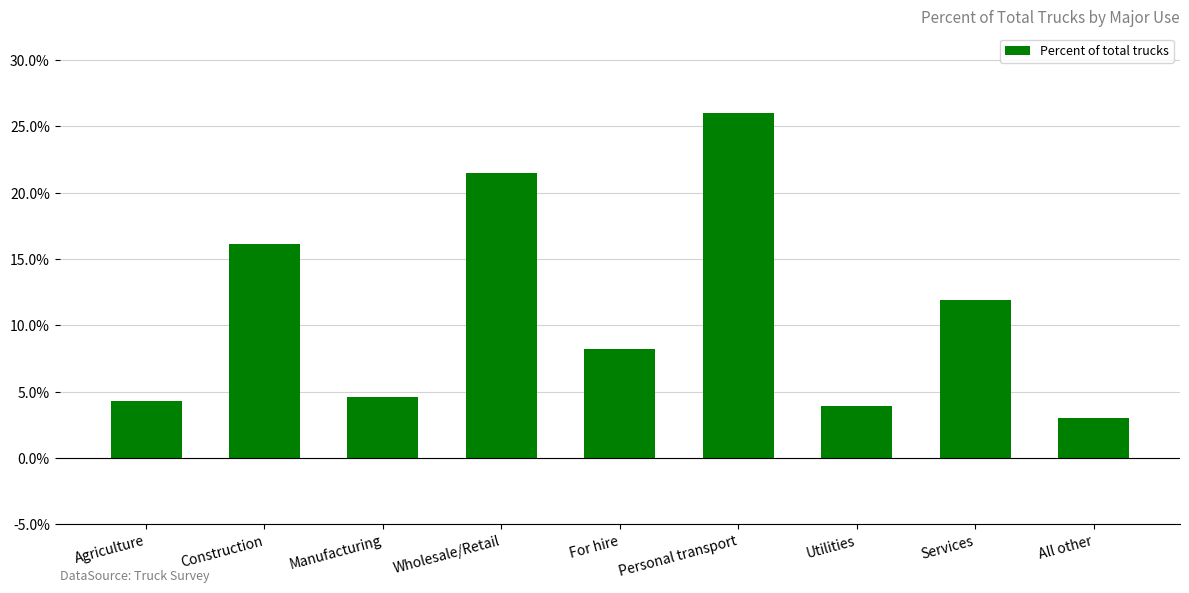

What is the approximate value at Utilities?

3.9